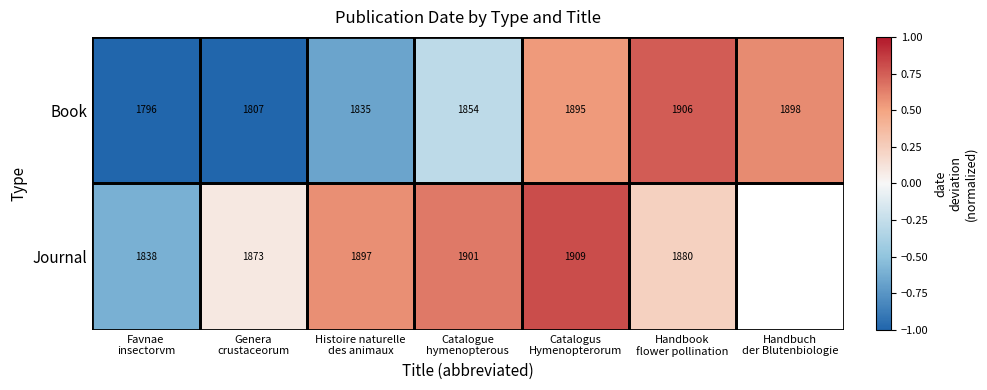

At how many categories does at least one series exceed 0?

6